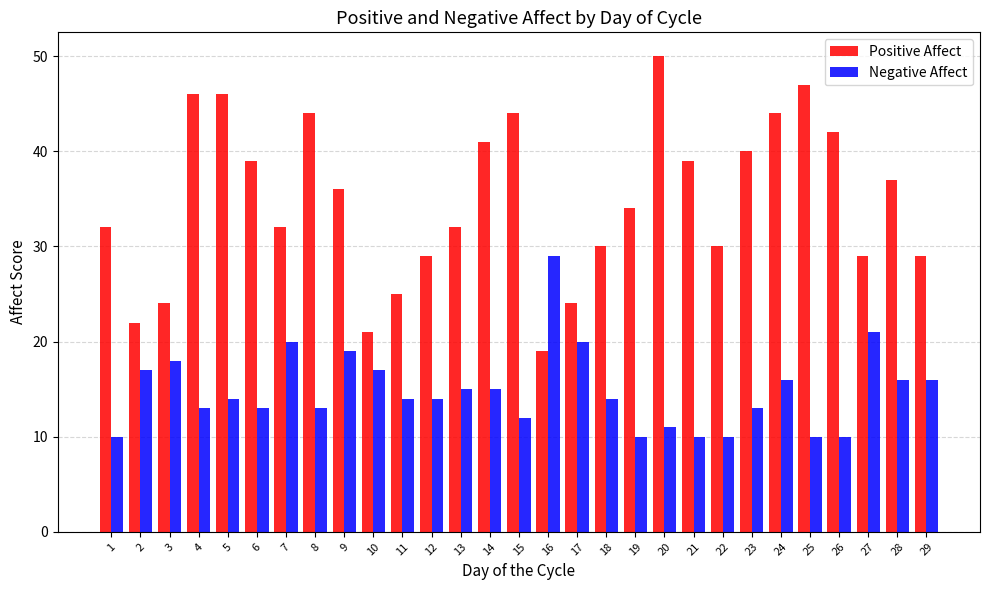

At how many categories does at least one series exceed 10?

29